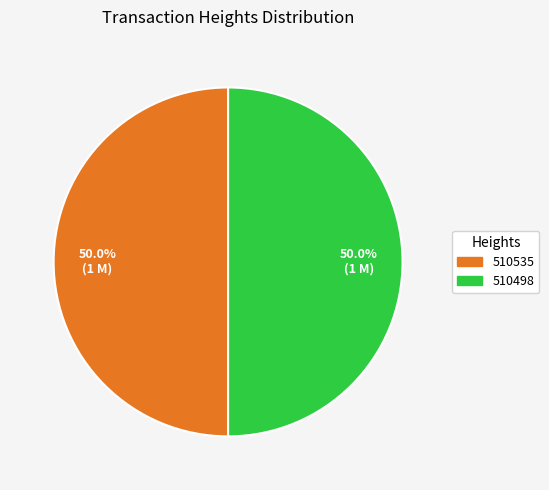

What percentage do 510498 and 510535 together represent?

100.0%